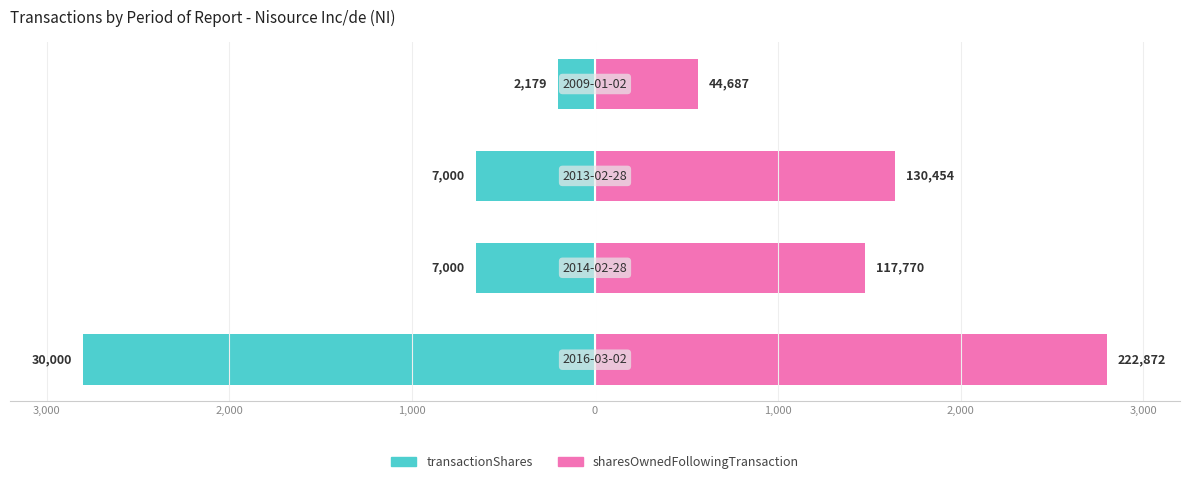

What are all the series names shown in the legend?

transactionShares, sharesOwnedFollowingTransaction